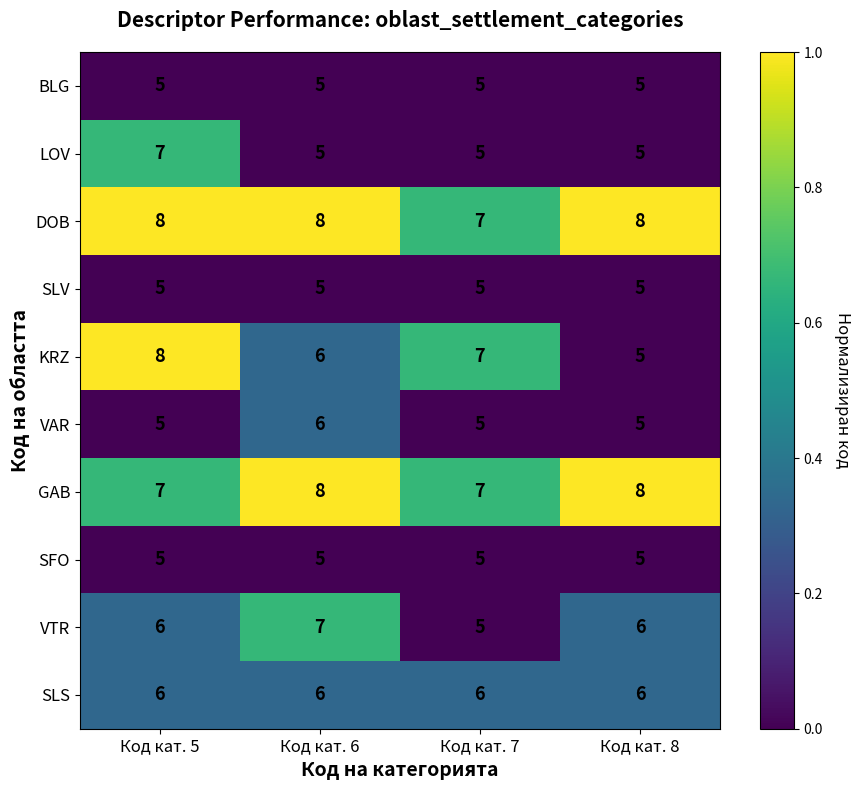

What is the sum of the DOB values at Код кат. 8 and Код кат. 6?

16